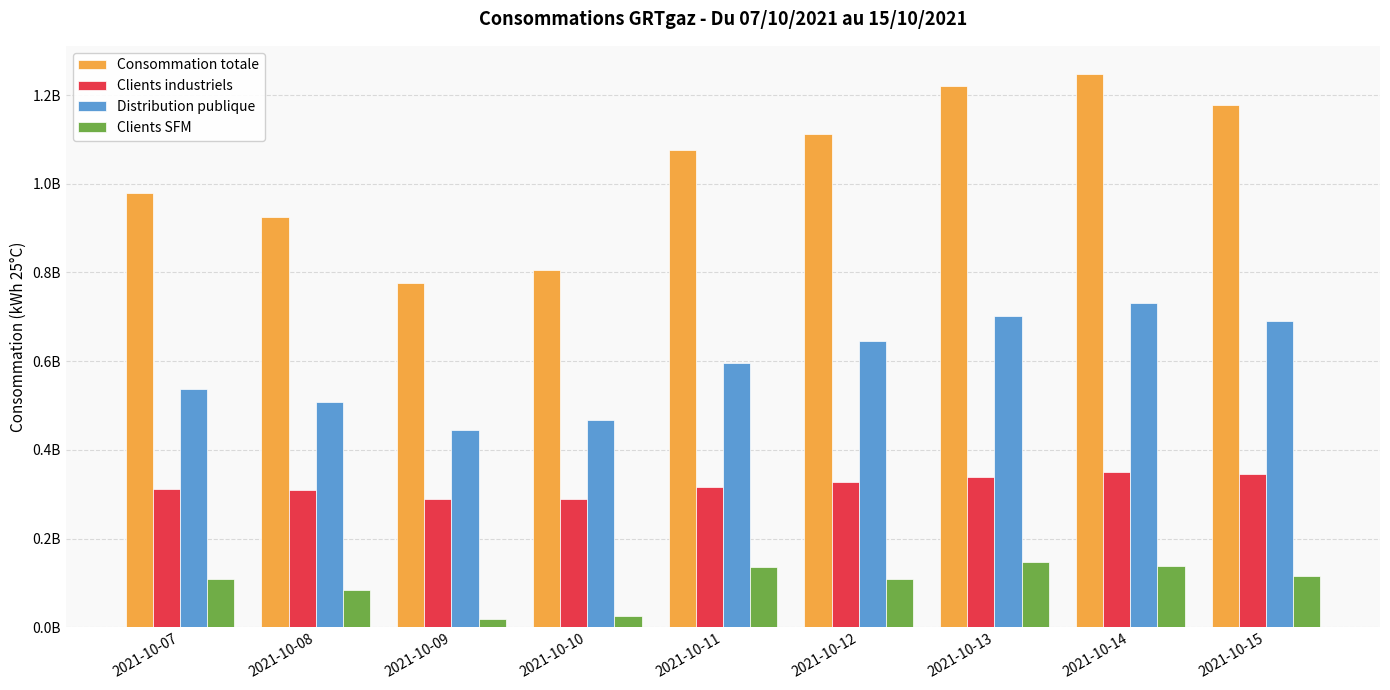

Reading left to right, transcribe all the data shown in this chart.

Consommation totale: 2021-10-07=980100106	2021-10-08=925358975	2021-10-09=776682407	2021-10-10=805723001	2021-10-11=1076373259	2021-10-12=1112352513	2021-10-13=1219320614	2021-10-14=1248468394	2021-10-15=1176412998
Clients industriels: 2021-10-07=311190819	2021-10-08=308986833	2021-10-09=289648445	2021-10-10=288766085	2021-10-11=316538602	2021-10-12=328624491	2021-10-13=339557149	2021-10-14=350747493	2021-10-15=345461494
Distribution publique: 2021-10-07=536992852	2021-10-08=508421458	2021-10-09=444141575	2021-10-10=468372729	2021-10-11=596730581	2021-10-12=646345825	2021-10-13=702896555	2021-10-14=730739248	2021-10-15=691625299
Clients SFM: 2021-10-07=107938770	2021-10-08=83769085	2021-10-09=18748666	2021-10-10=24800670	2021-10-11=136393670	2021-10-12=108136230	2021-10-13=147556895	2021-10-14=137155349	2021-10-15=115005610